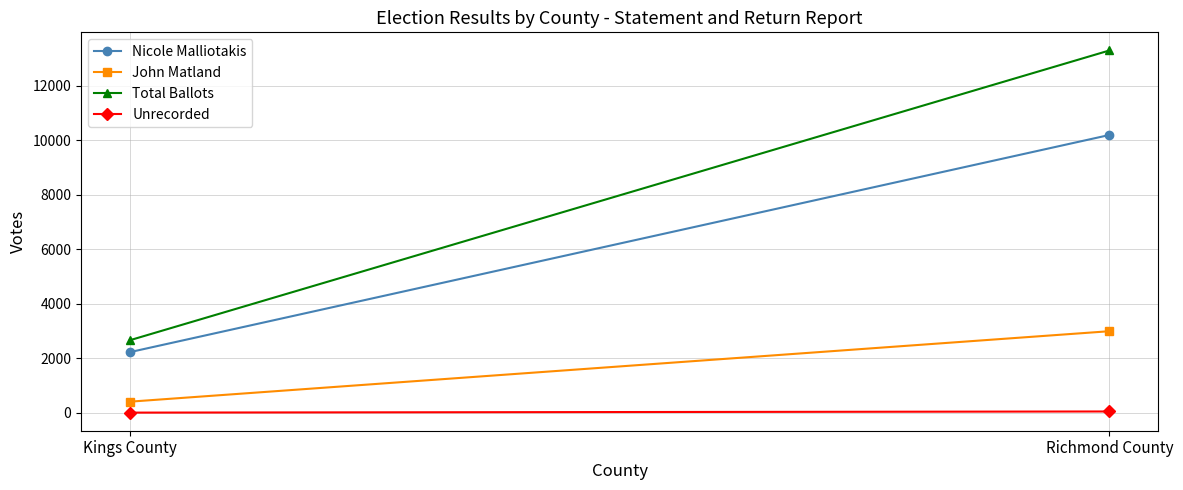

Reading left to right, list all the values displayed in this chart.

Nicole Malliotakis: 2229	10202
John Matland: 410	2997
Total Ballots: 2667	13305
Unrecorded: 8	50